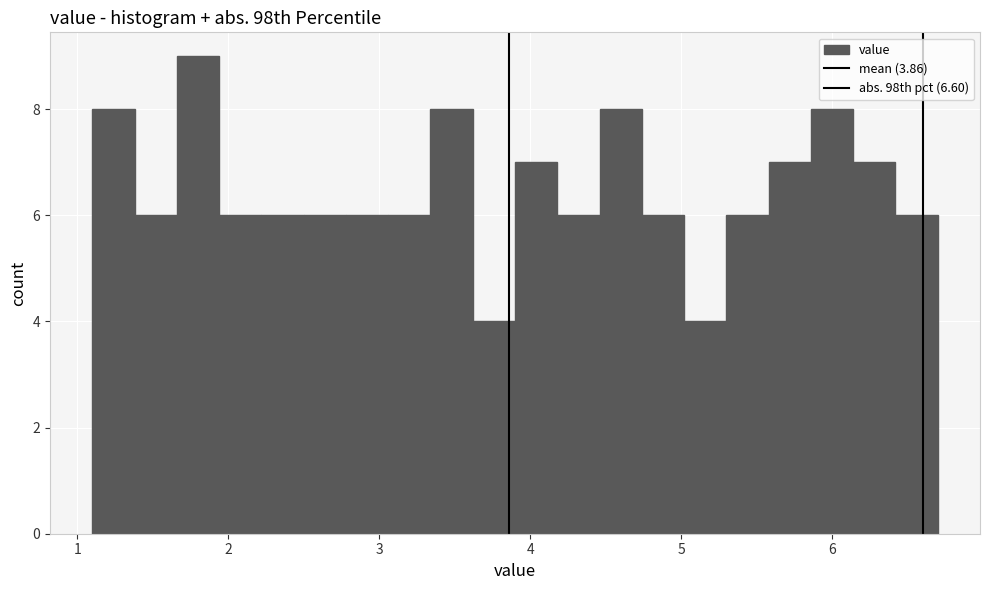

Around what value on the x-axis is the tallest bar? Give the approximate position of its centre, as read against the axis.

1.8